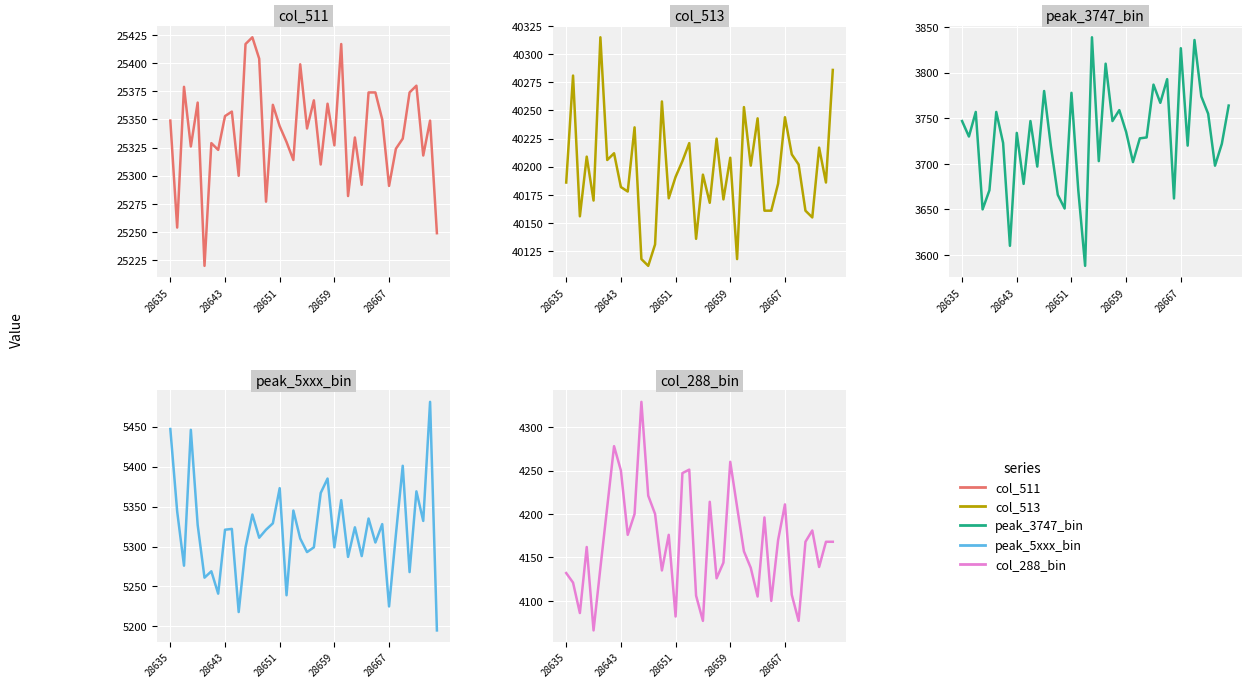

At 28, list the series in order from largest to smallest.

col_513, col_511, peak_5xxx_bin, col_288_bin, peak_3747_bin